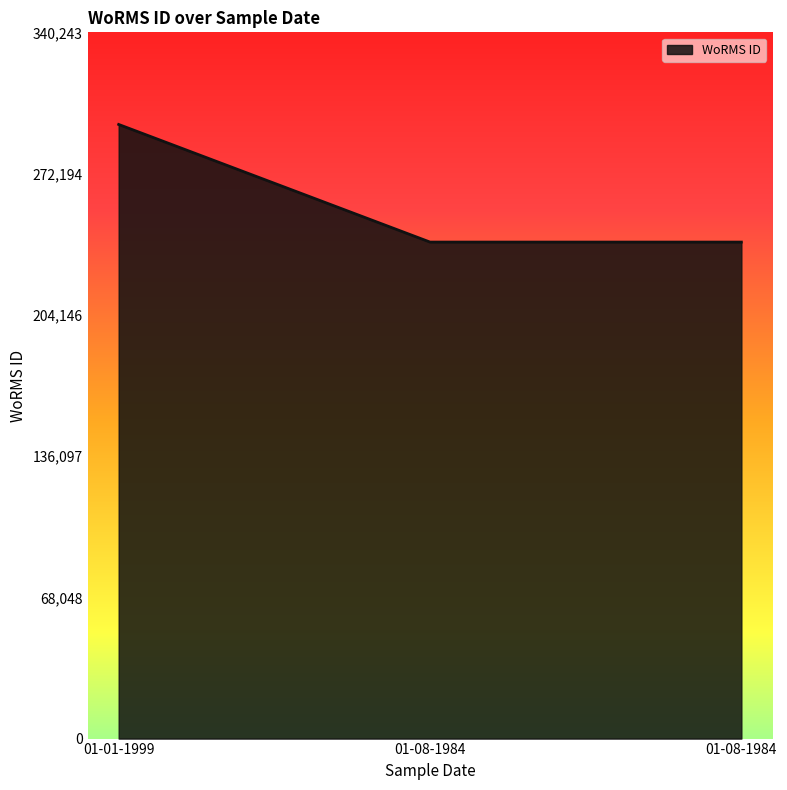

How many categories are shown in the chart?

3